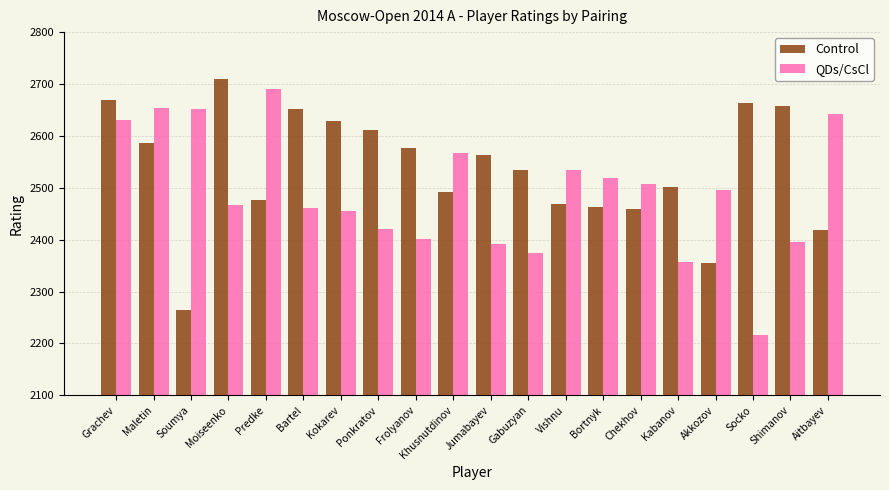

Rank the series at Predke from lowest to highest value.

Control, QDs/CsCl